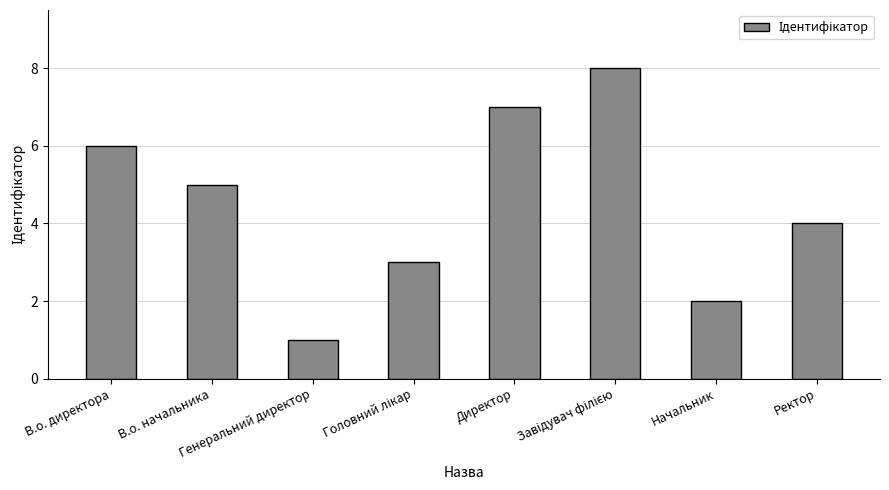

Reading left to right, list all the values displayed in this chart.

6	5	1	3	7	8	2	4